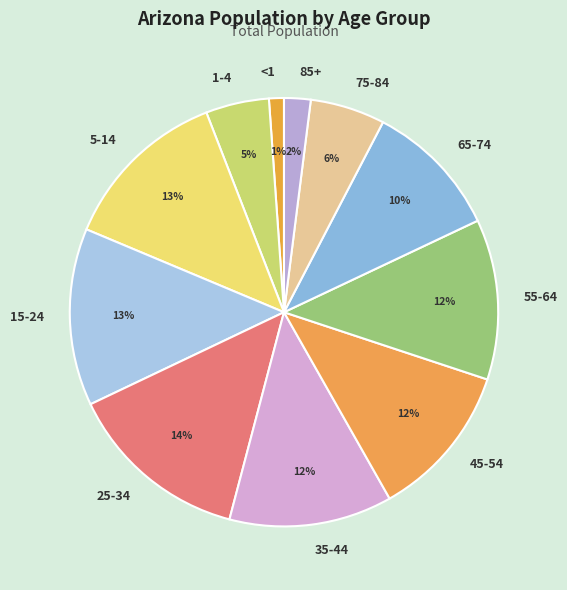

True or false: 55-64 accounts for 7% of the total.

False